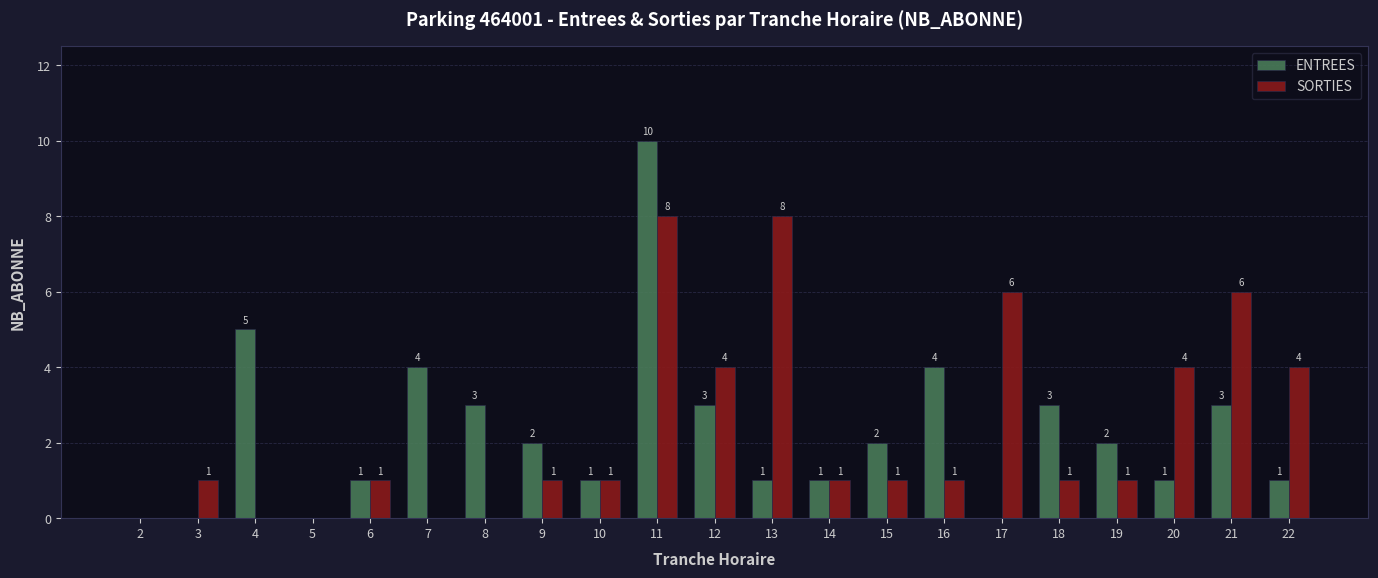

What is the greatest value displayed?

10